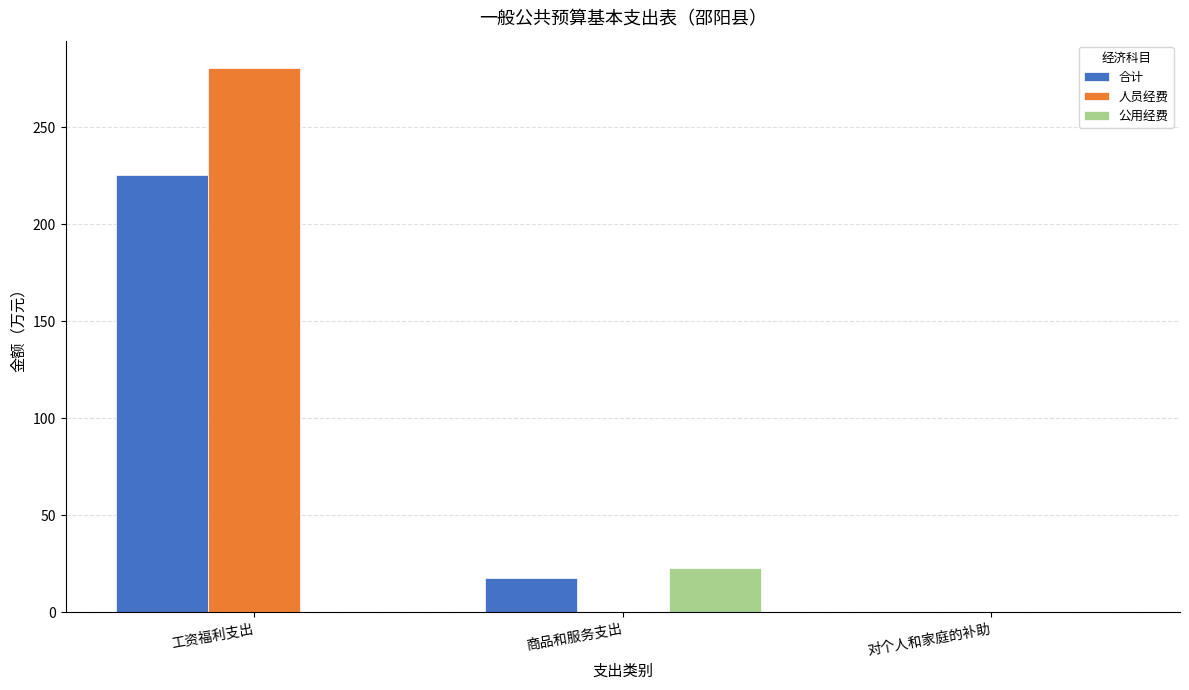

What is the sum of all 合计 values?

243.2